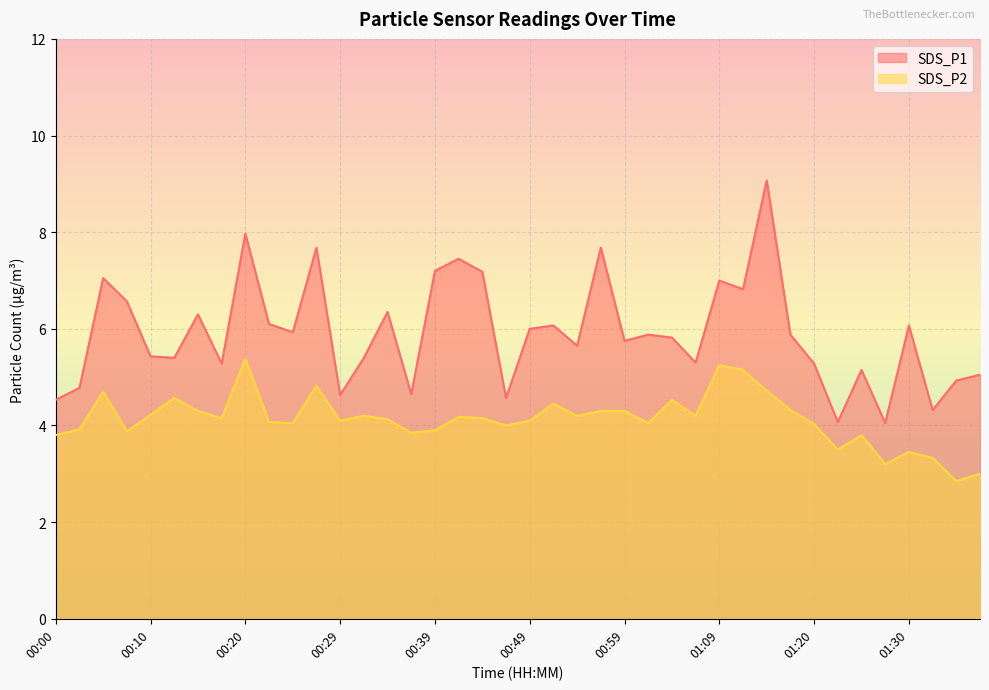

What is the difference between the maximum and minimum values in the SDS_P1 series?

5.0